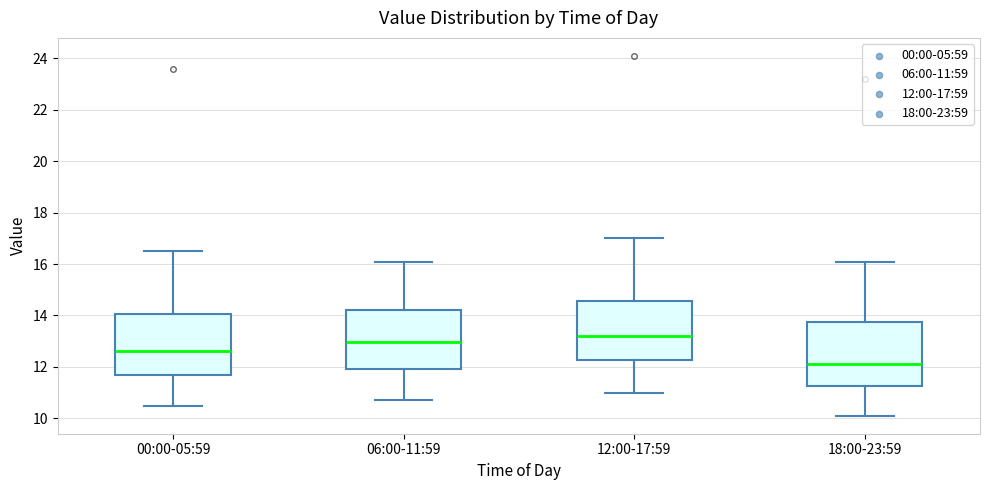

Where does the median line of the box for 18:00-23:59 sit on the y-axis? The values are not printed on the chart, so give them approximately, as read against the axis.

12.2